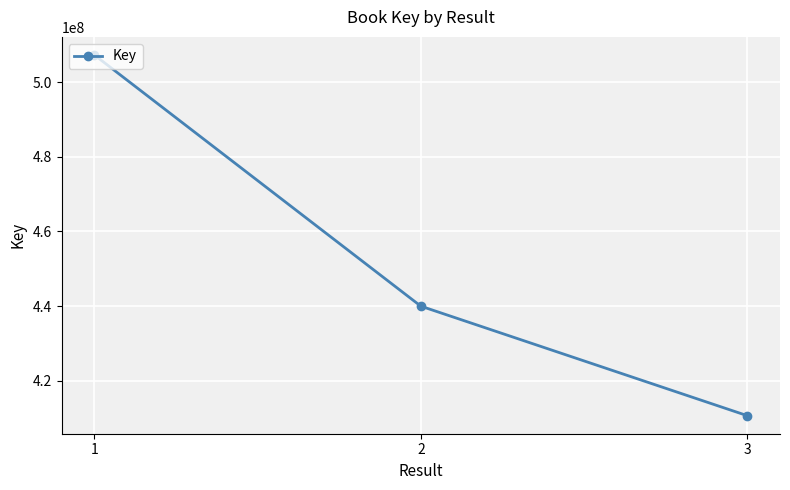

What is the difference between the values at 1 and 3?

96680492